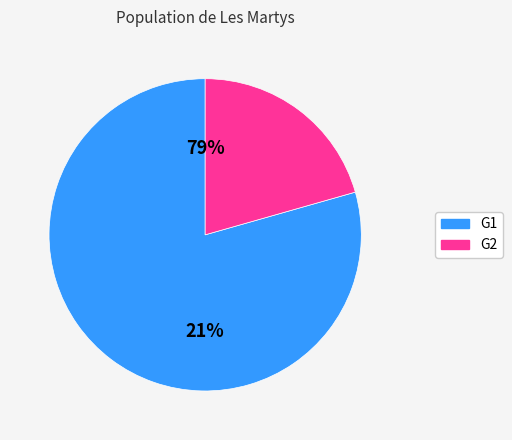

To the nearest percent, what is the difference between the G2 and G1 slice percentages?

59%